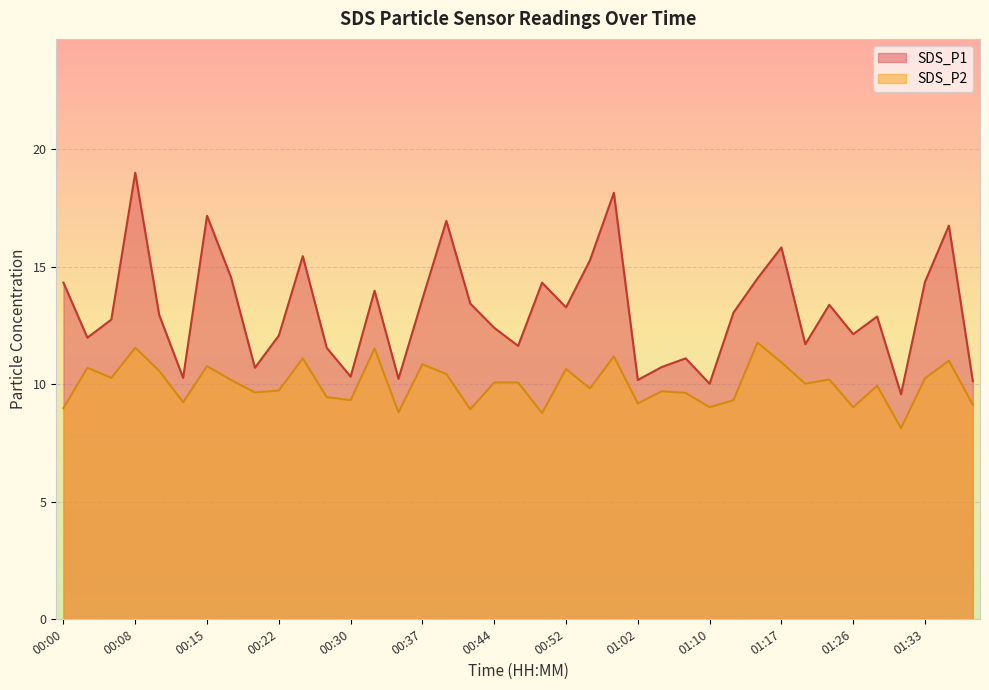

Read the SDS_P1 value at 00:39.

16.9